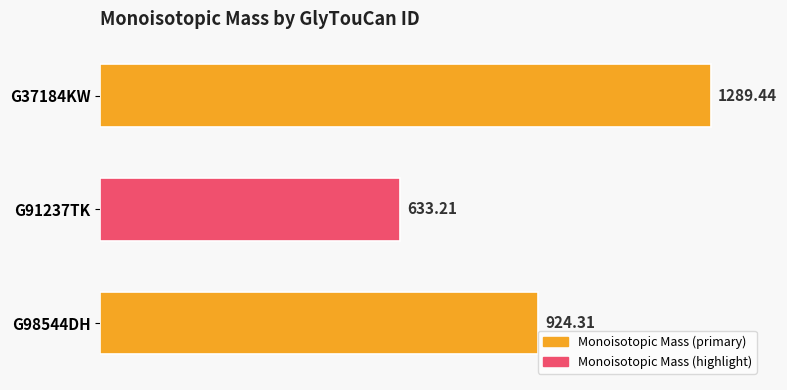

Which has a higher value, G91237TK or G37184KW?

G37184KW